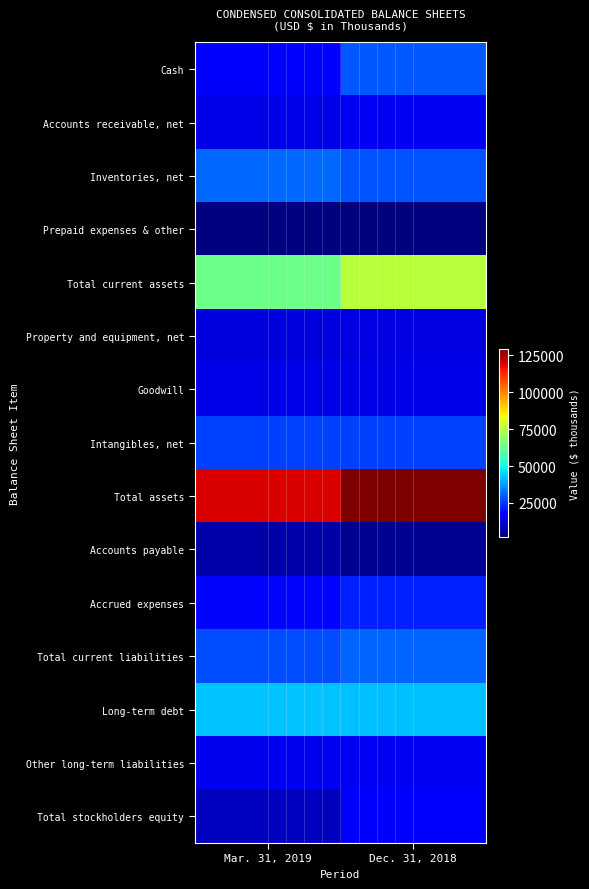

List the series in order of their peak value, highest first.

Total assets, Total current assets, Long-term debt, Inventories, net, Total current liabilities, Cash, Intangibles, net, Accrued expenses, Total stockholders equity, Other long-term liabilities, Accounts receivable, net, Goodwill, Property and equipment, net, Accounts payable, Prepaid expenses & other